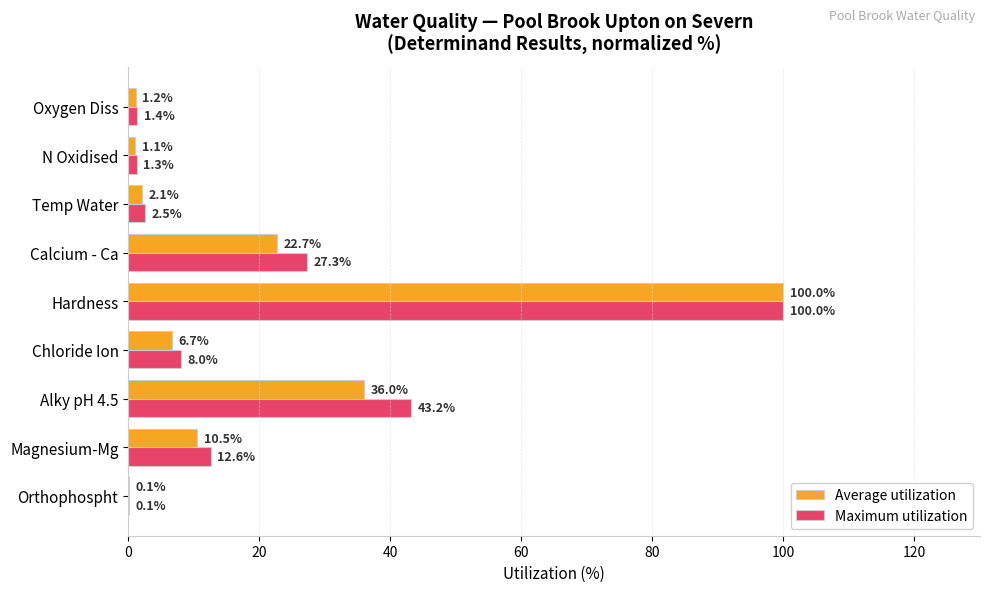

The value of Maximum utilization at Chloride Ion is 8.0. True or false?

True